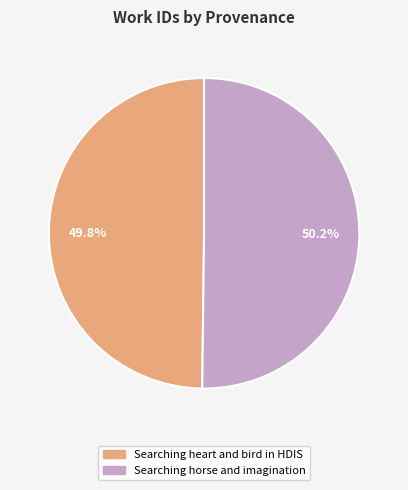

What percentage is the Searching horse and imagination slice, to the nearest percent?

50%